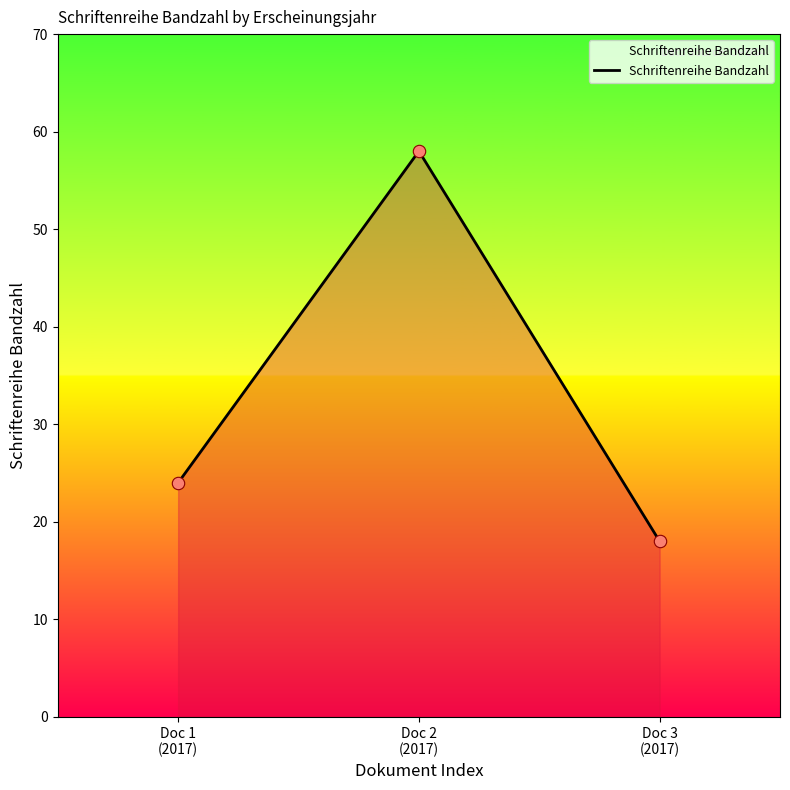

Approximately how many times larger is the value at Doc 2
(2017) compared to Doc 1
(2017)?

2.4